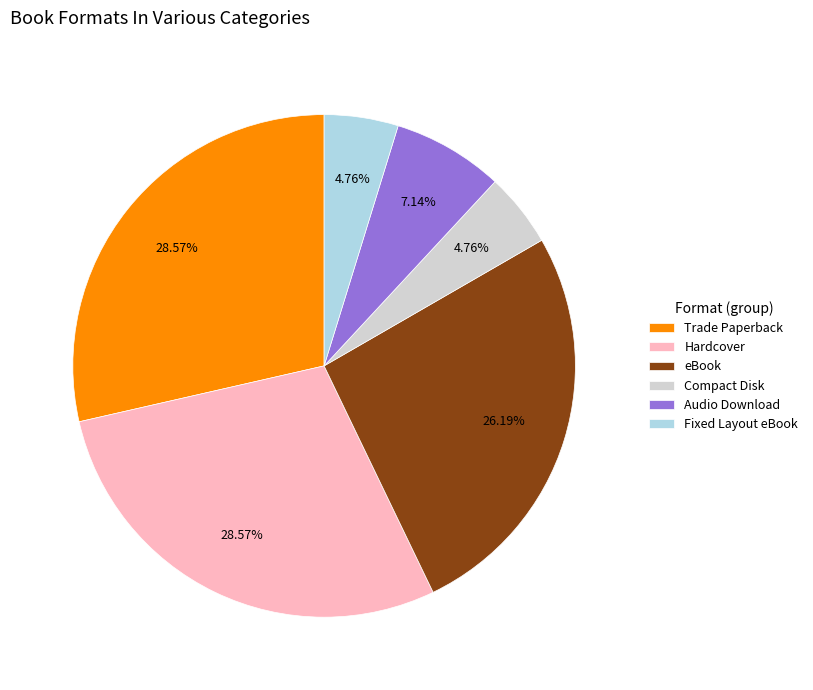

To the nearest percent, what portion does Compact Disk represent?

5%